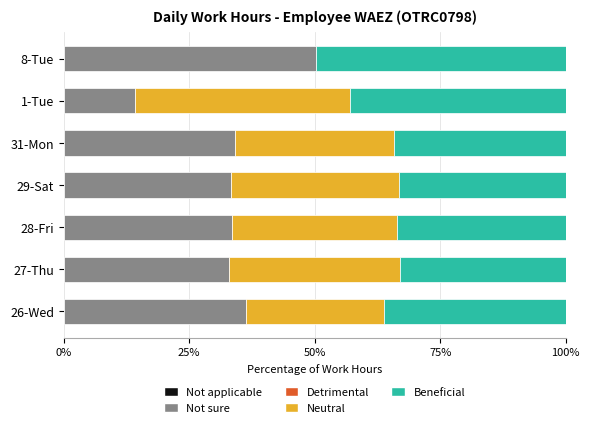

What is the sum of all Not sure values?

234.5